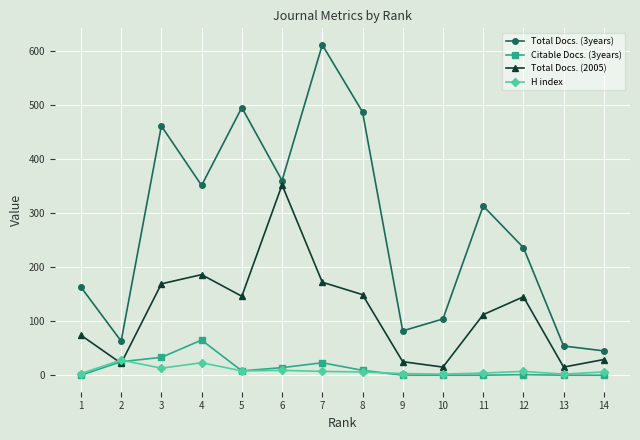

Which series has the largest total across all categories?

Total Docs. (3years)